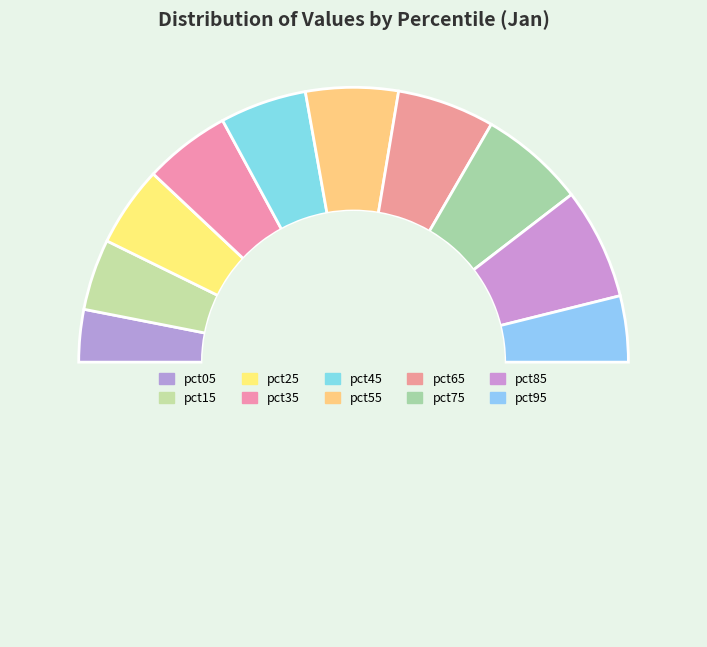

How many segments does this pie chart have?

11